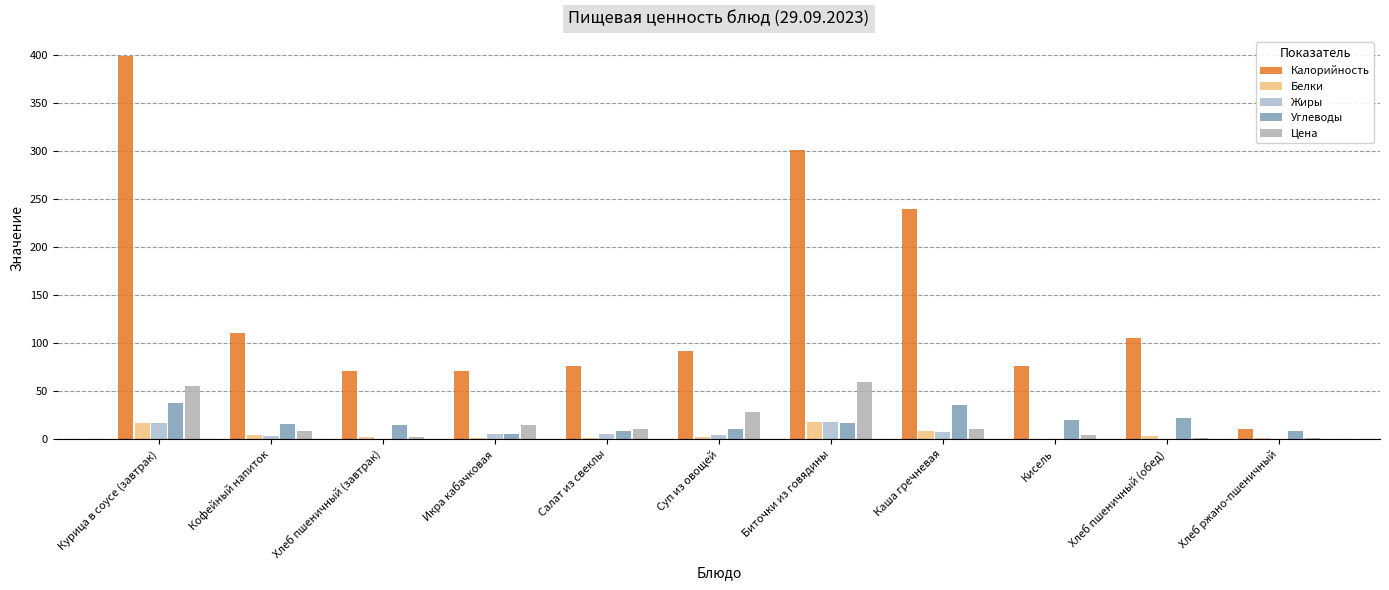

Count the number of categories in the chart.

11